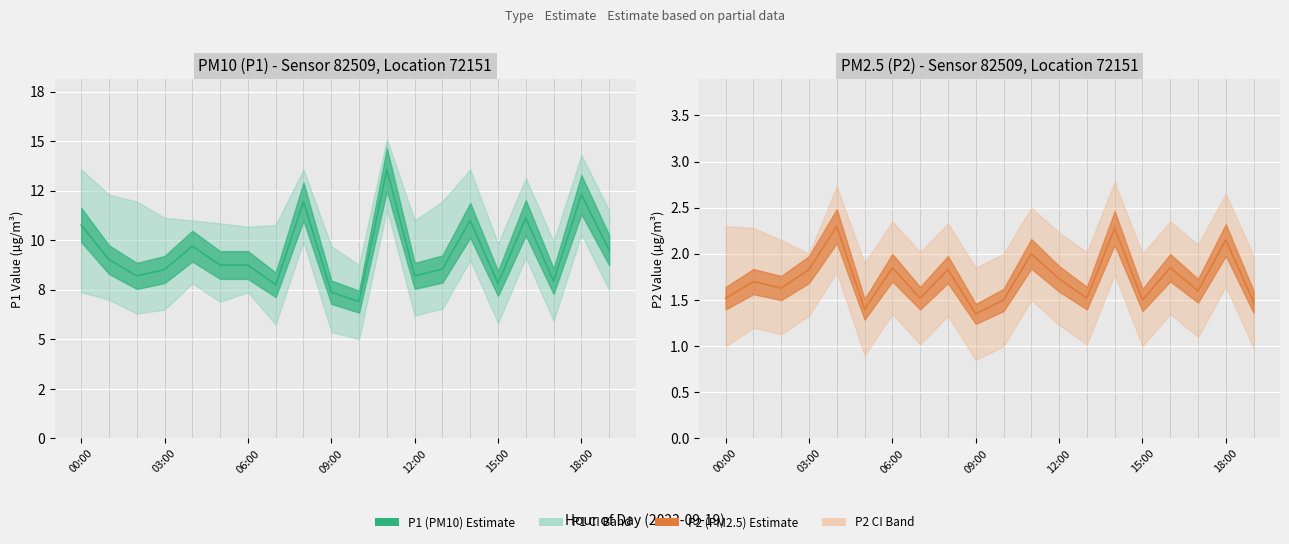

True or false: P2 has a value of 1.5 at 15:00.

True